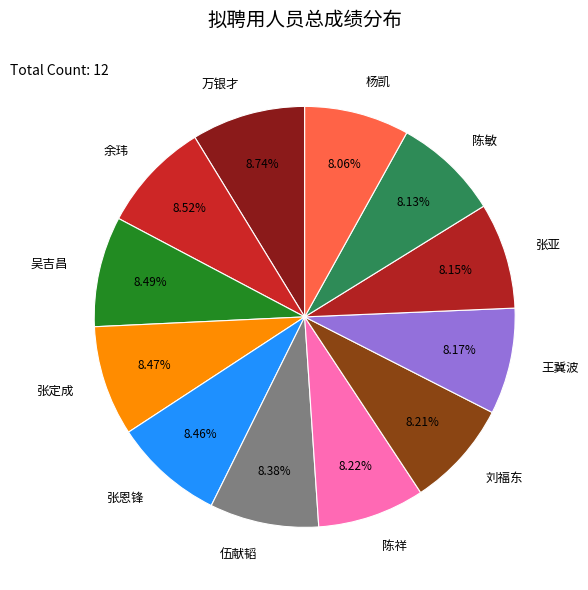

What is the ratio of the value at 张亚 to the value at 余玮?

1.0